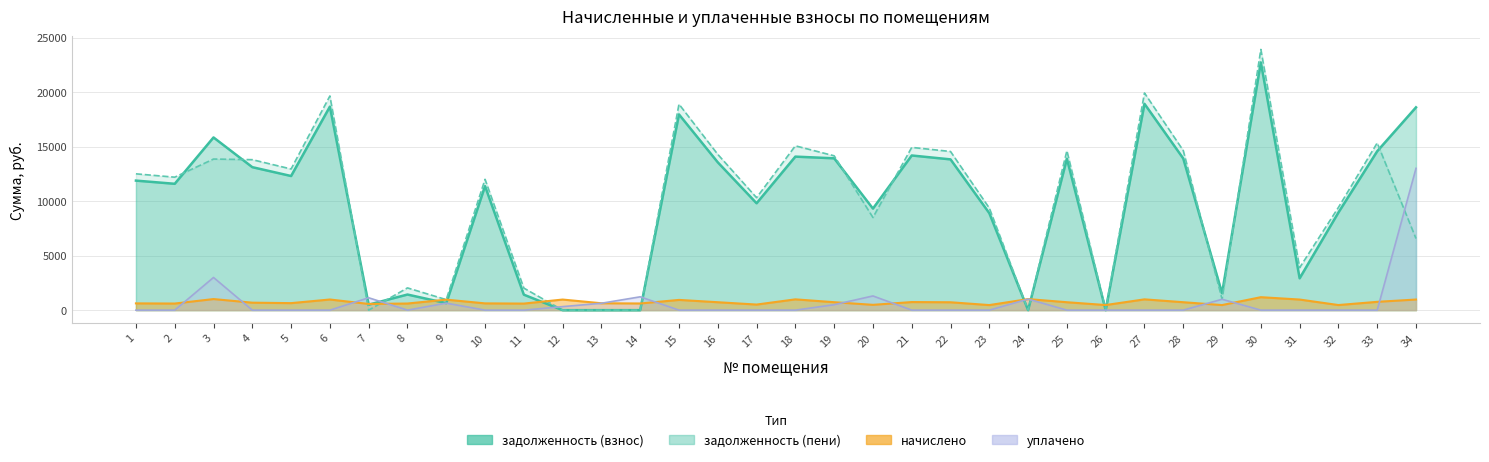

Rank the series at 33 from lowest to highest value.

уплачено, начислено, задолженность (взнос), задолженность (пени)